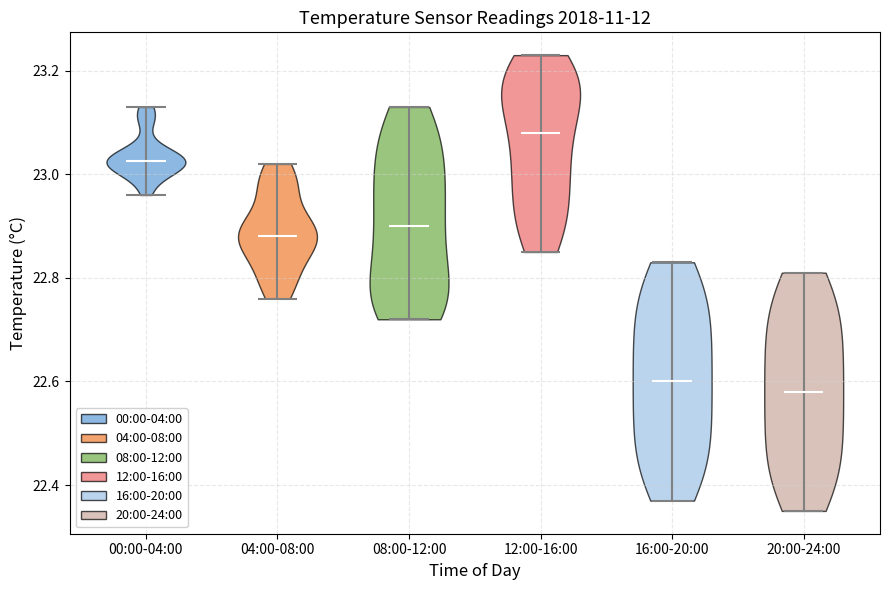

What is the lowest point the violin for 12:00-16:00 reaches on the y-axis? The values are not printed on the chart, so give them approximately, as read against the axis.

22.86